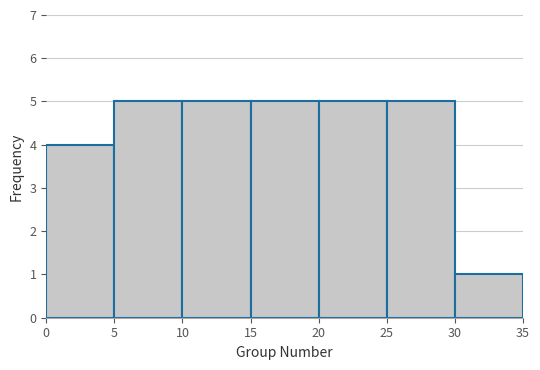

Reading left to right, transcribe this chart: for each bar, give the range it covers on the x-axis and its height. The values are not printed on the chart, so give them approximately, as read against the axis.

0 to 5: 4
5 to 10: 5
10 to 15: 5
15 to 20: 5
20 to 25: 5
25 to 30: 5
30 to 35: 1